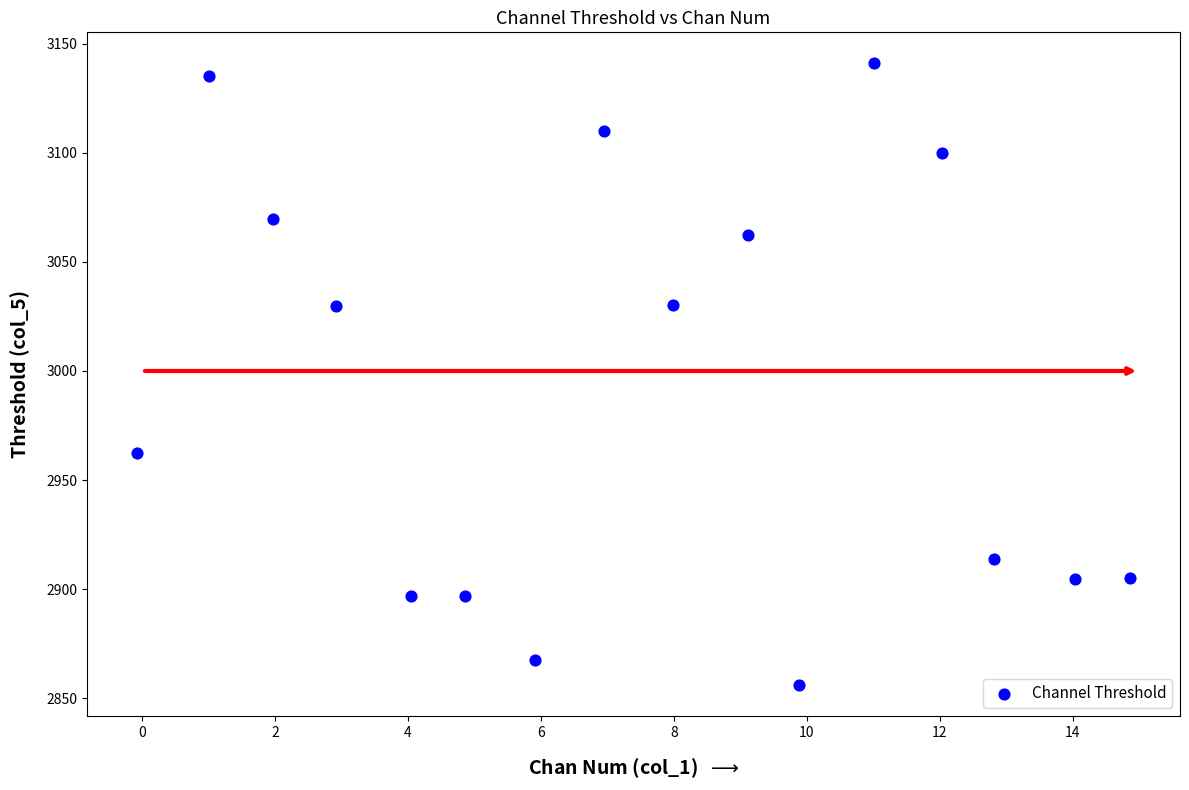

What is the range of Y values (max minus min)?

284.8